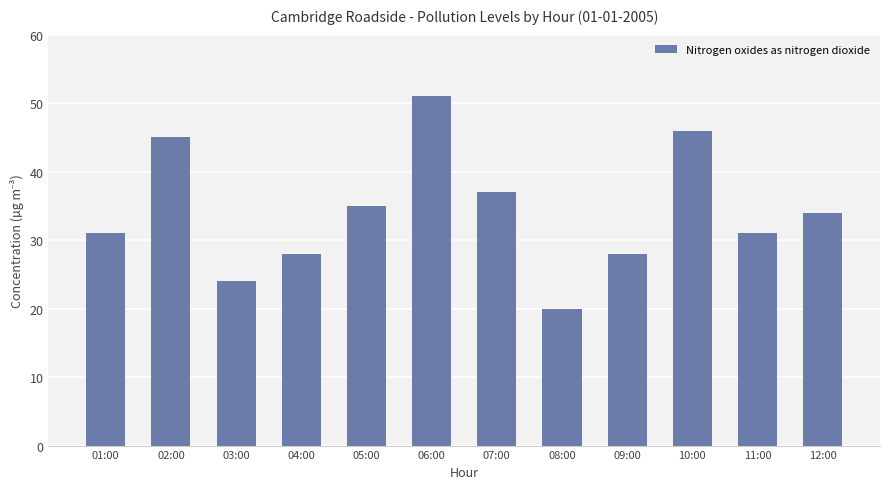

What is the minimum value shown in the chart?

20